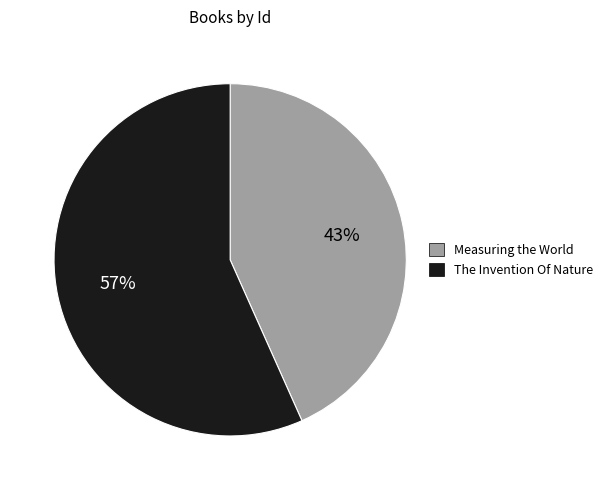

To the nearest percent, what is the average slice percentage?

50%